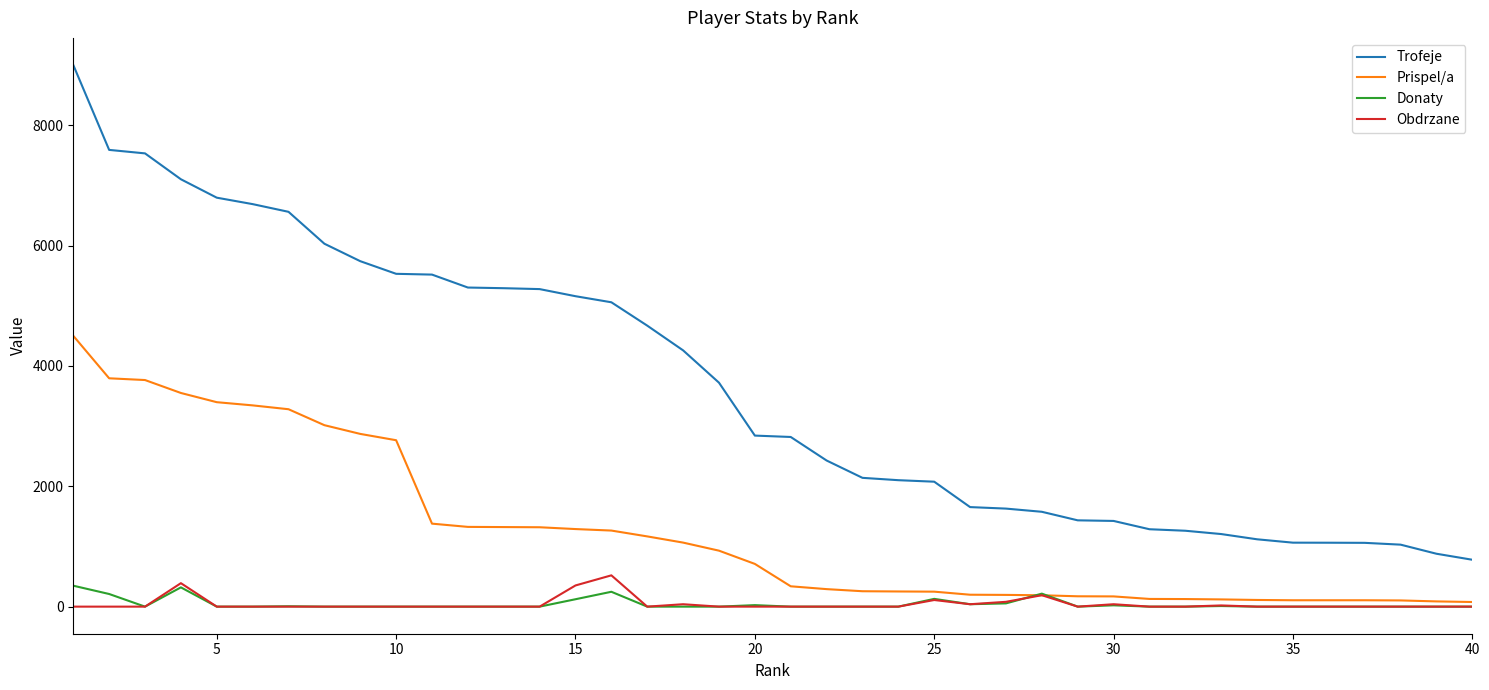

What is the sum of all Prispel/a values?

49429